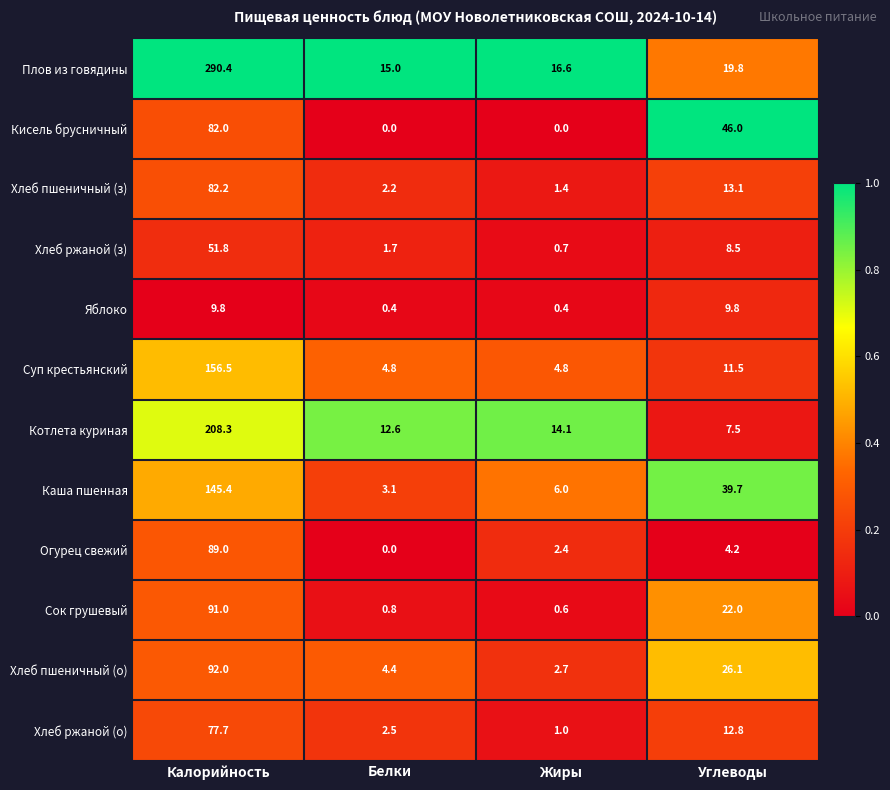

List the labels in order of Хлеб пшеничный (з) value, smallest first.

Жиры, Белки, Углеводы, Калорийность